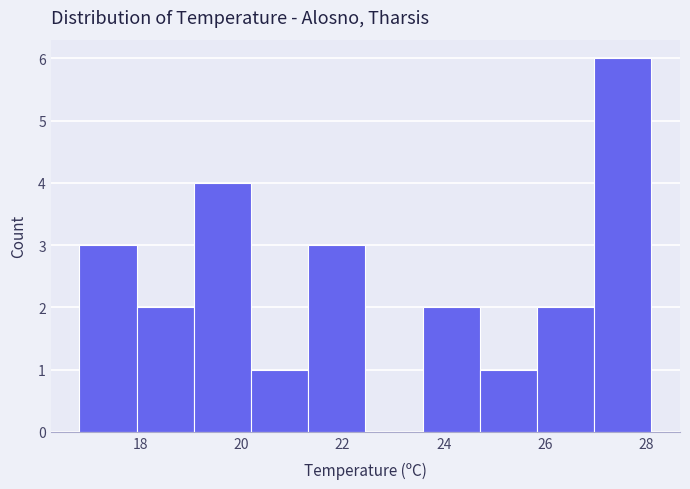

How tall is the bar that spans 21.4 to 22.4 on the x-axis? Neither the bar edges nor the heights are printed on the chart, so give them approximately, as read against the axes.

3